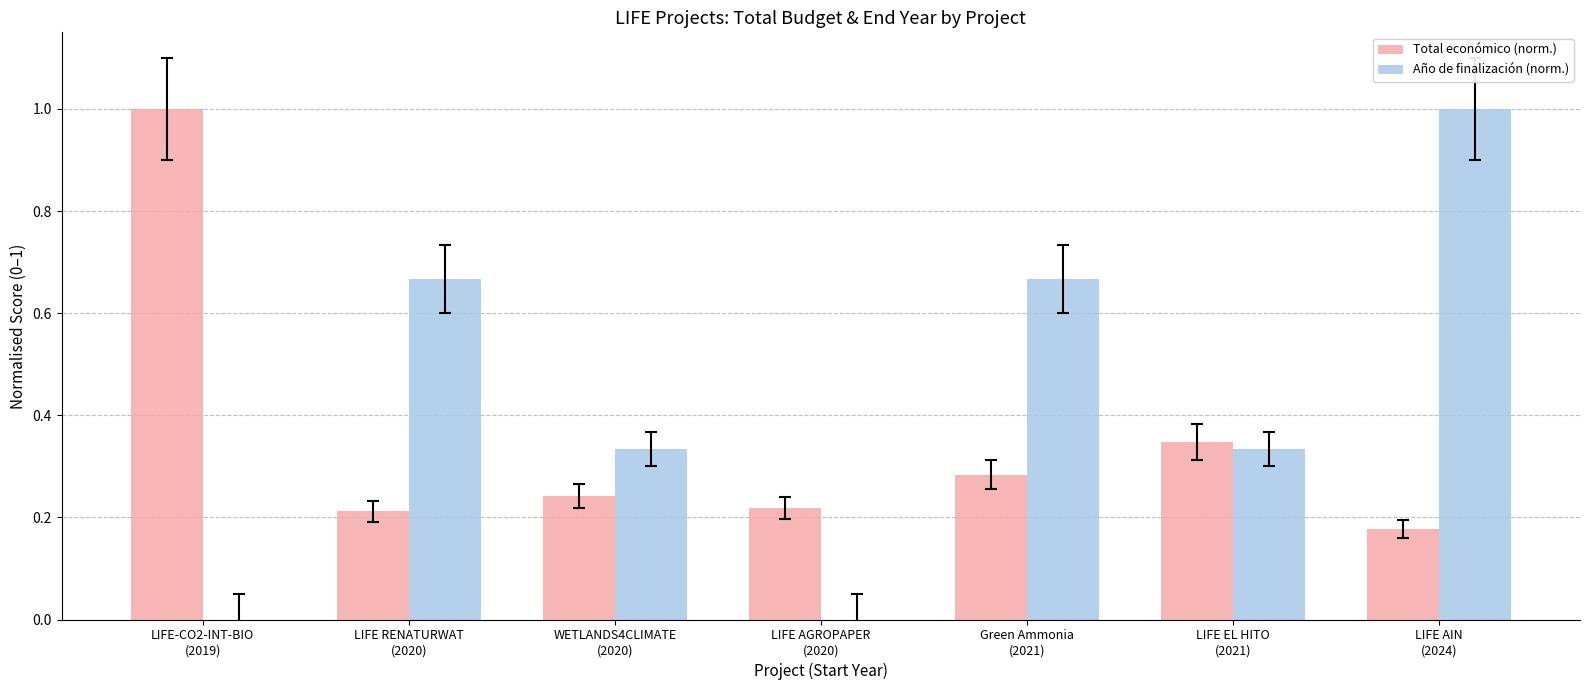

The Total económico (norm.) series shows 0.1 at LIFE RENATURWAT
(2020). True or false?

False